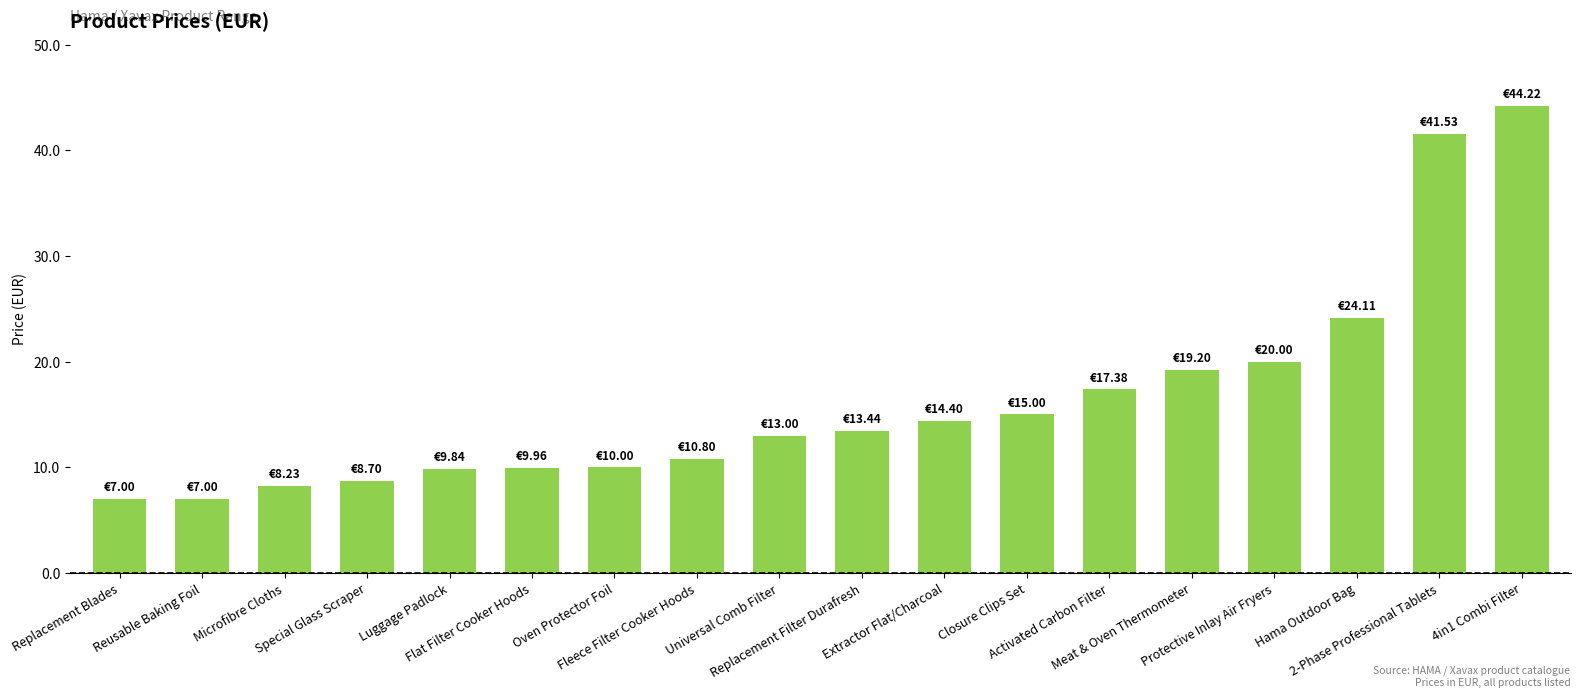

What is the label of the 13th bar from the left?

Activated Carbon Filter